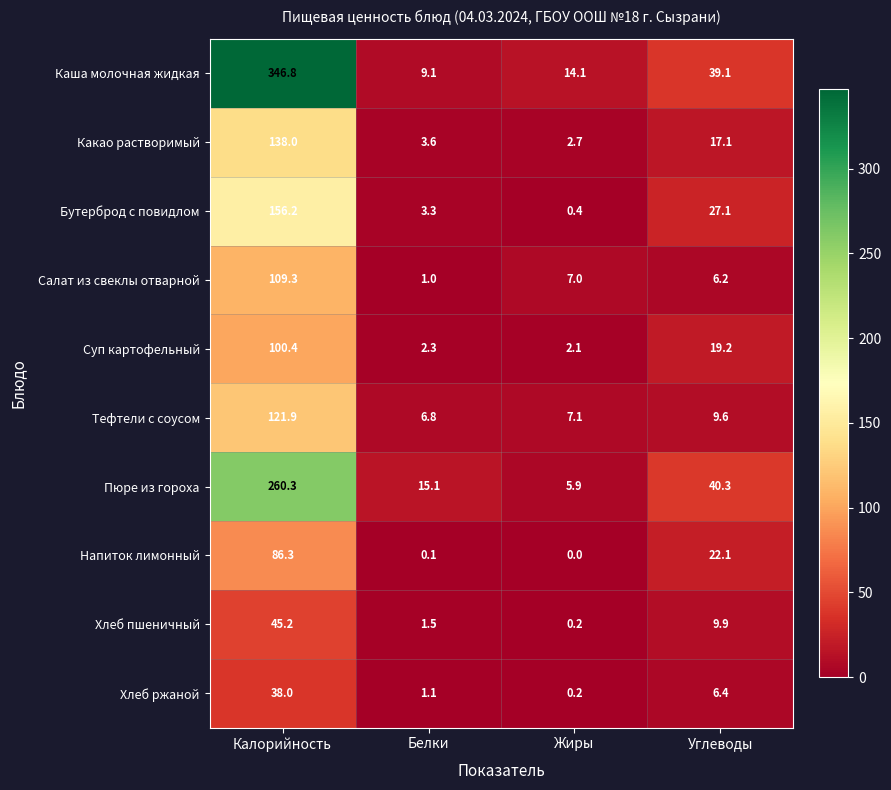

True or false: Бутерброд с повидлом has a value of 2.0 at Белки.

False